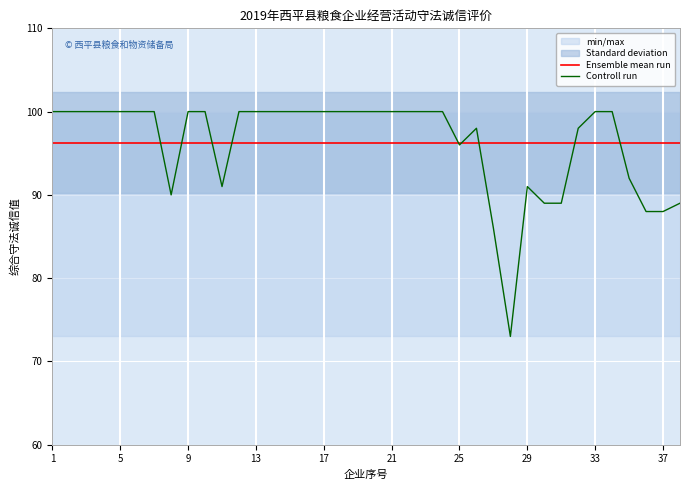

Count the number of categories in the chart.

38